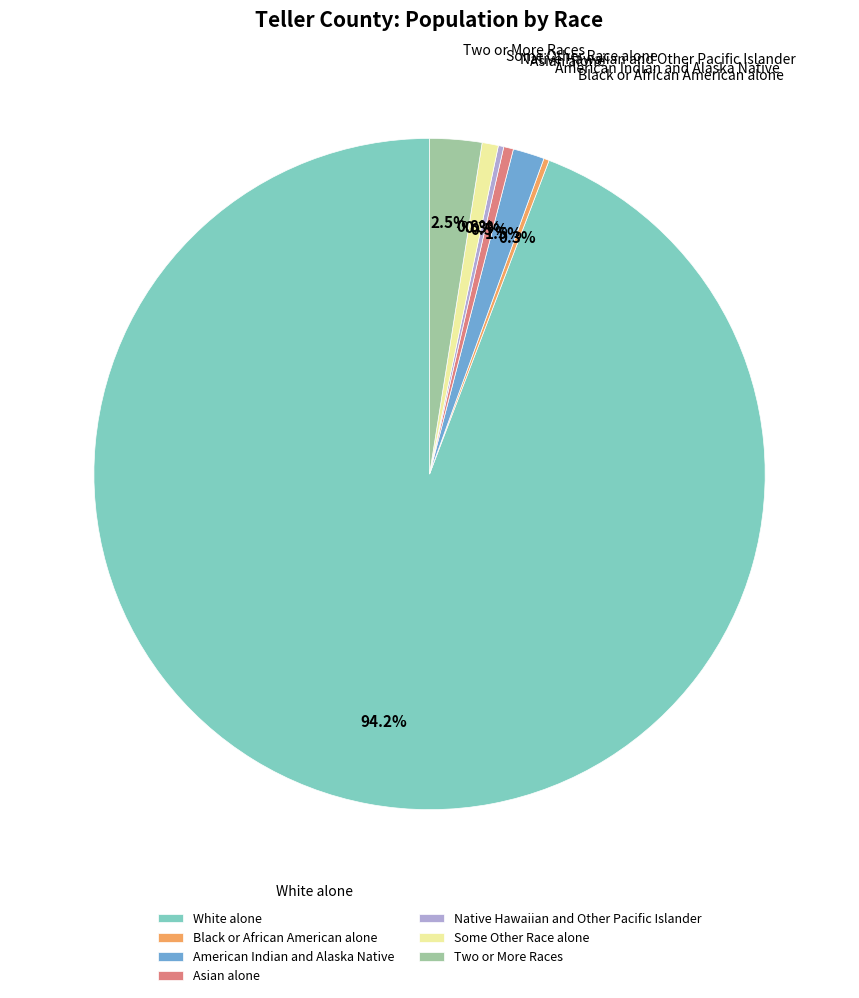

To the nearest percent, what is the average slice percentage?

14%